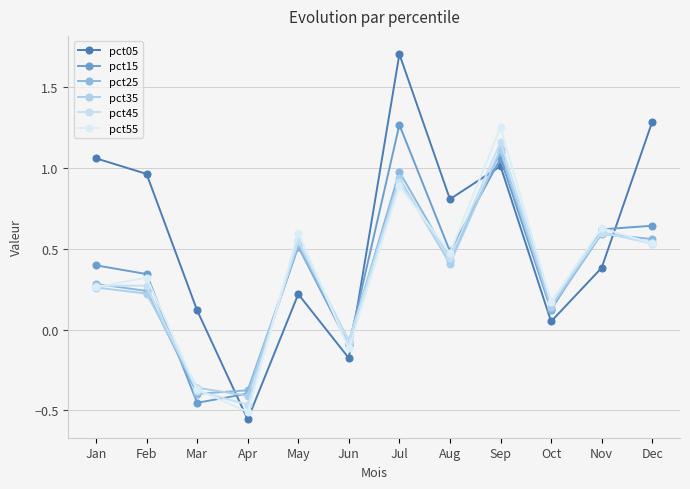

Where does the pct05 series first go above 0?

Jan